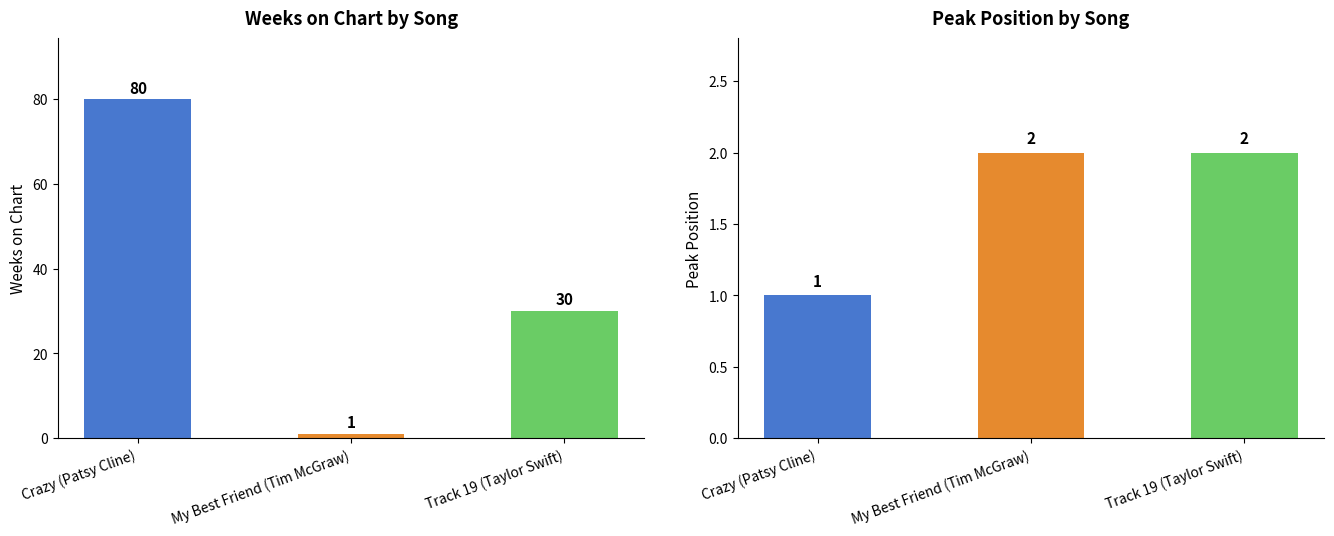

What is the difference between the maximum and second lowest values in the Weeks on Chart series?

50